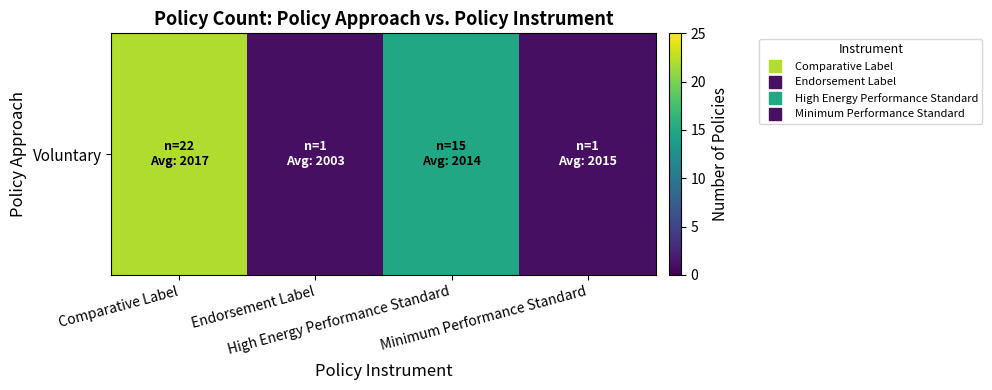

The value at High Energy Performance Standard is 24. True or false?

False